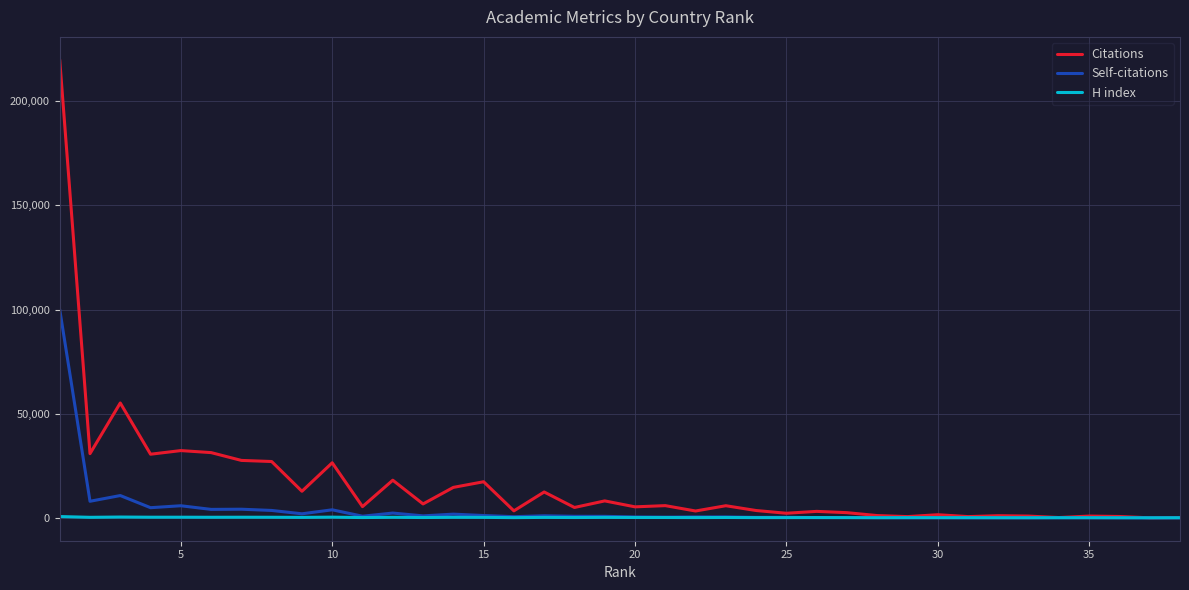

Which series has the largest total across all categories?

Citations